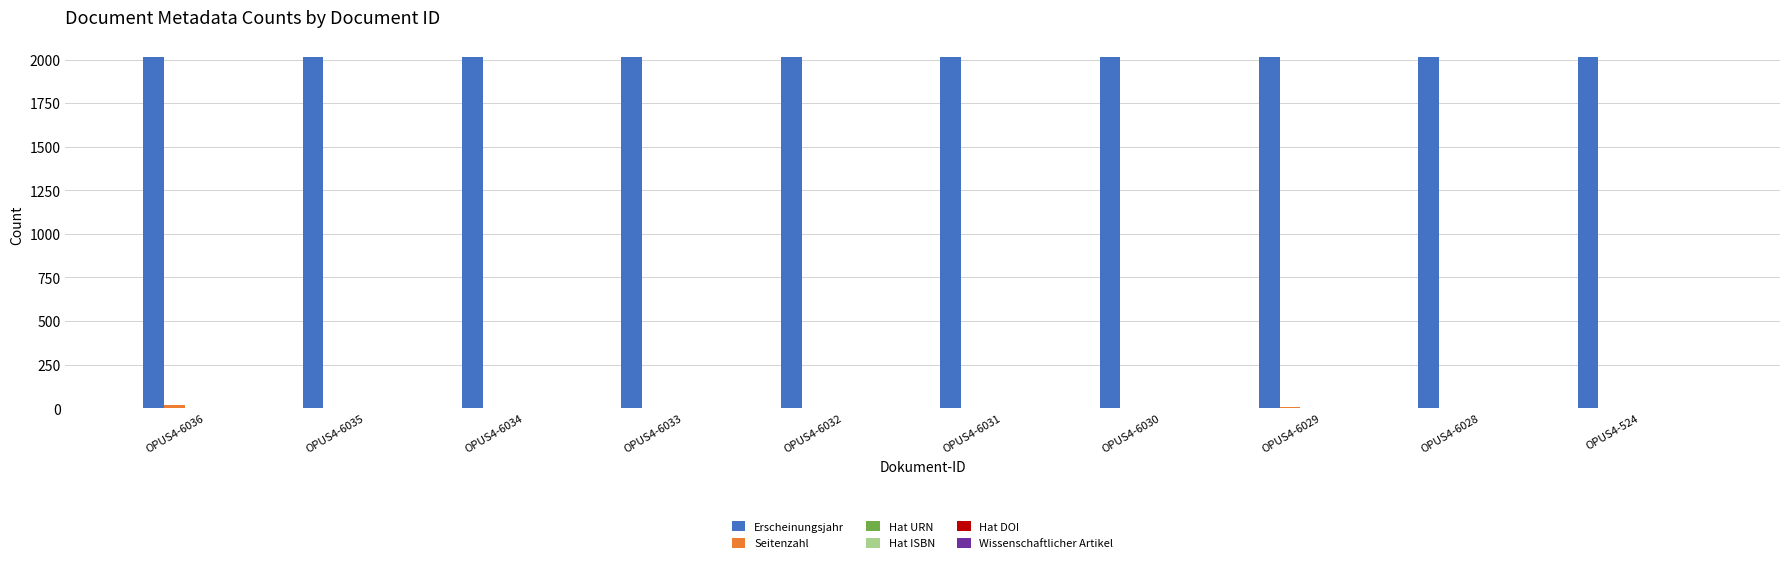

How many bars are there in total?

60